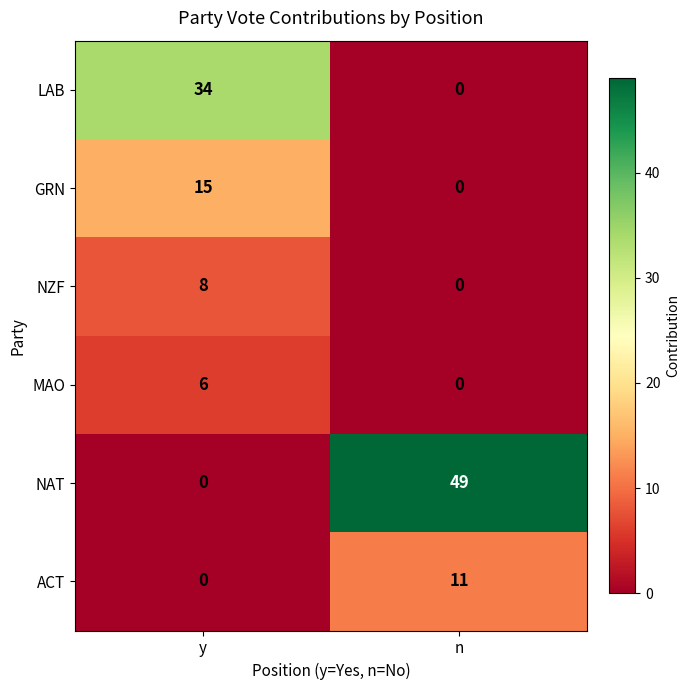

The value of MAO at y is 6. True or false?

True